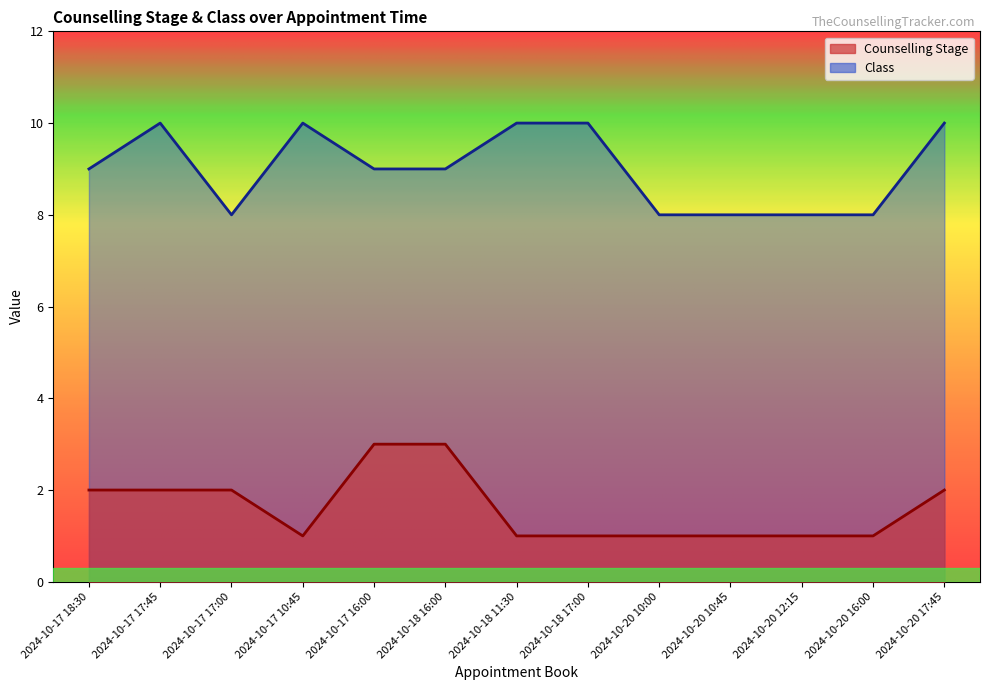

How many Counselling Stage values are between 1 and 2?

11